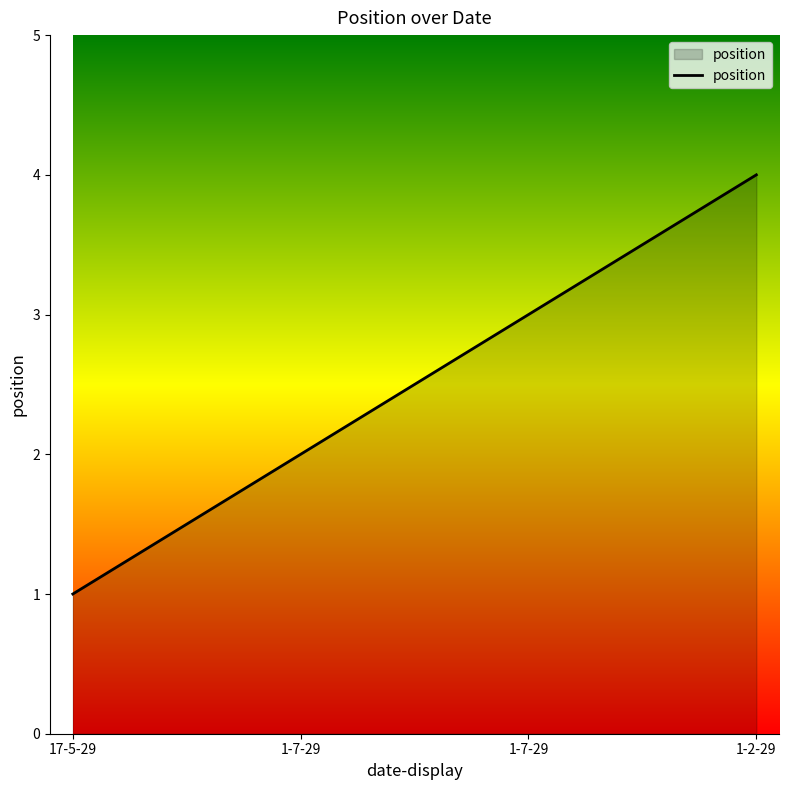

Which has a higher value, 1-2-29 or 1-7-29?

1-2-29